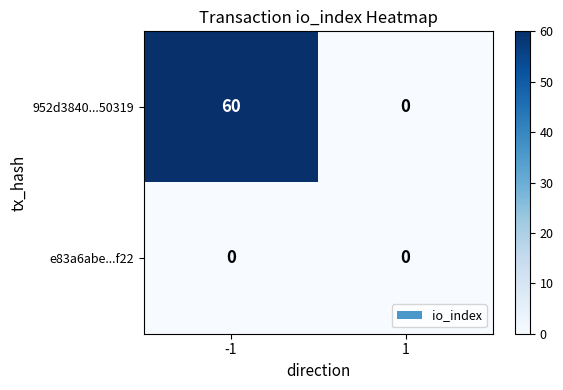

Rank the series by their average value, from lowest to highest.

e83a6abe...f22, 952d3840...50319